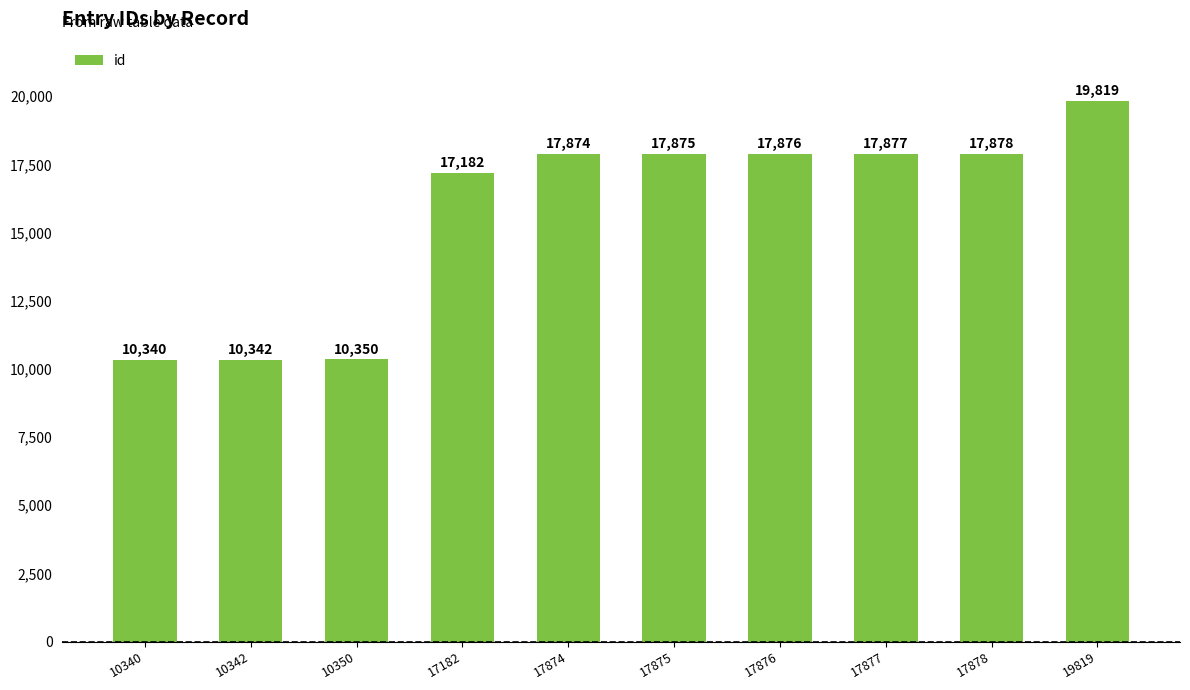

What is the sum of all values?

157413